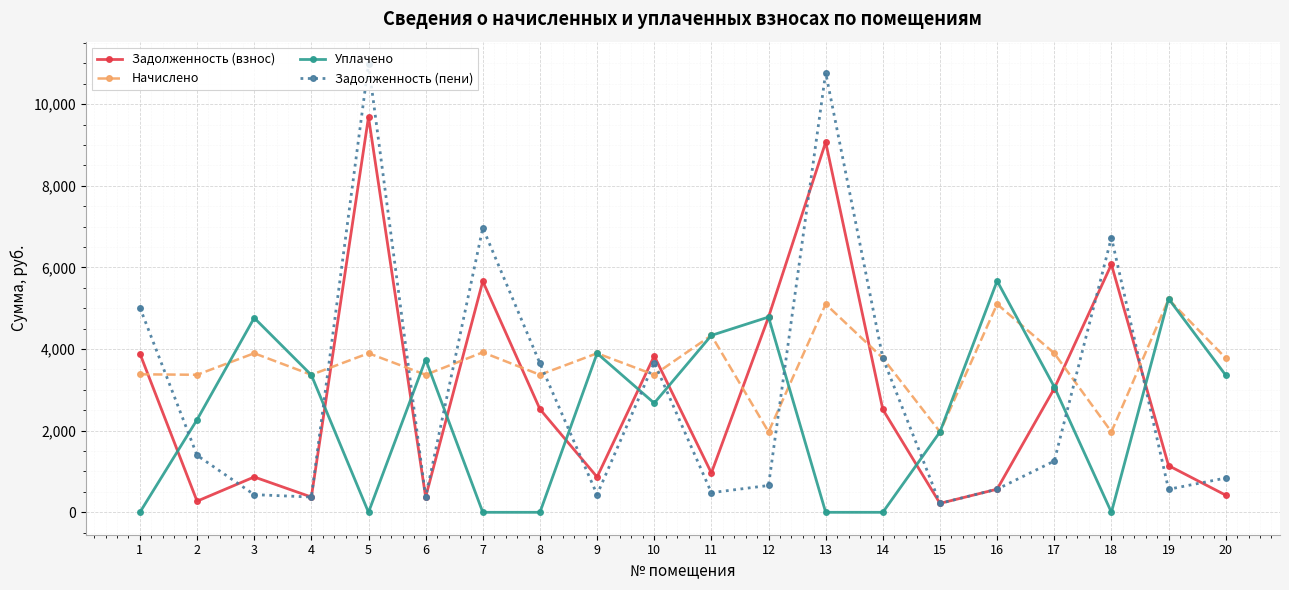

What are all the series names shown in the legend?

Задолженность (взнос), Начислено, Уплачено, Задолженность (пени)